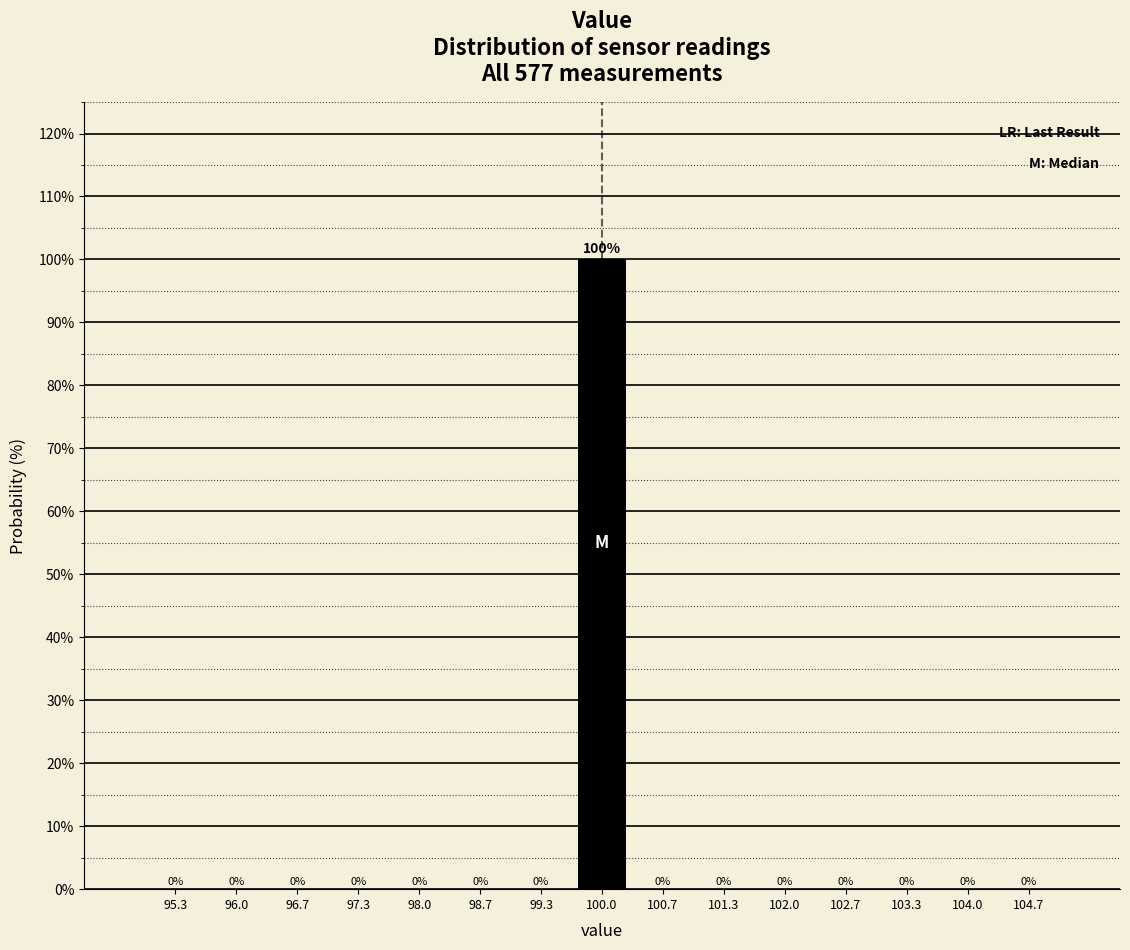

Reading left to right, transcribe this chart: for each bar, give the range it covers on the x-axis and its height. The bar edges are not printed on the chart, so give them approximately, as read against the axis.

95.0 to 95.7: 0
95.7 to 96.3: 0
96.3 to 97.0: 0
97.0 to 97.7: 0
97.7 to 98.3: 0
98.3 to 99.0: 0
99.0 to 99.7: 0
99.7 to 100.3: 100
100.3 to 101.0: 0
101.0 to 101.7: 0
101.7 to 102.3: 0
102.3 to 103.0: 0
103.0 to 103.7: 0
103.7 to 104.3: 0
104.3 to 105.0: 0